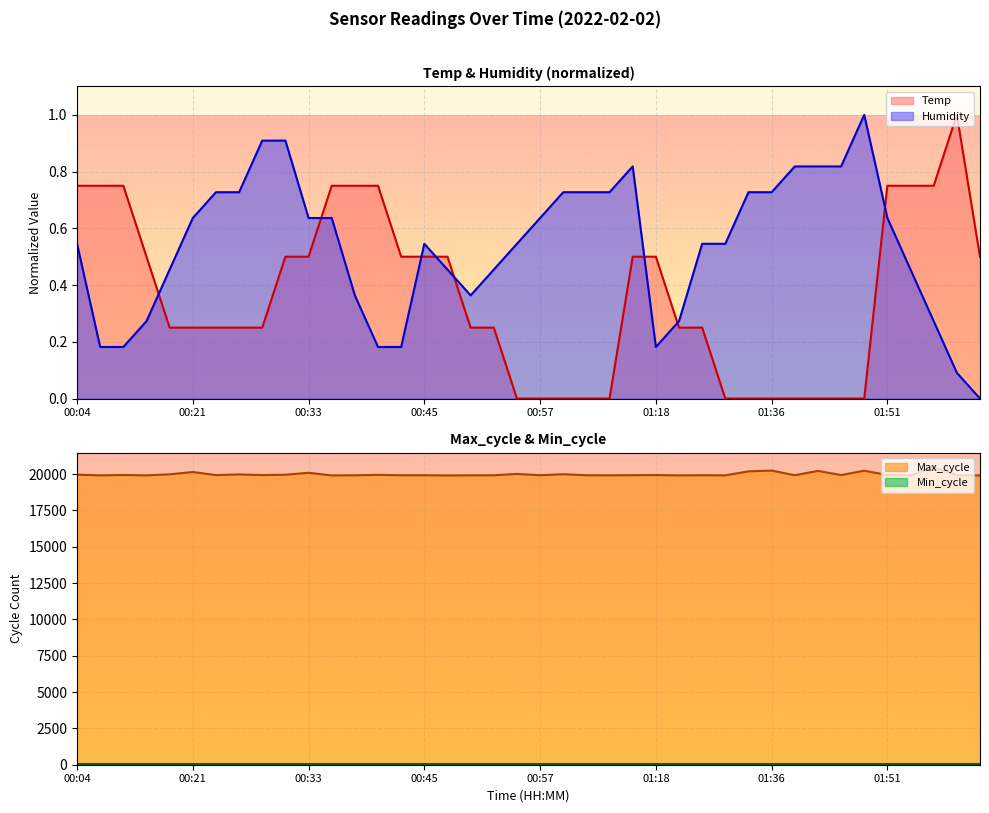

What is the value of the Max_cycle point at the 17th from the left?

19904.0